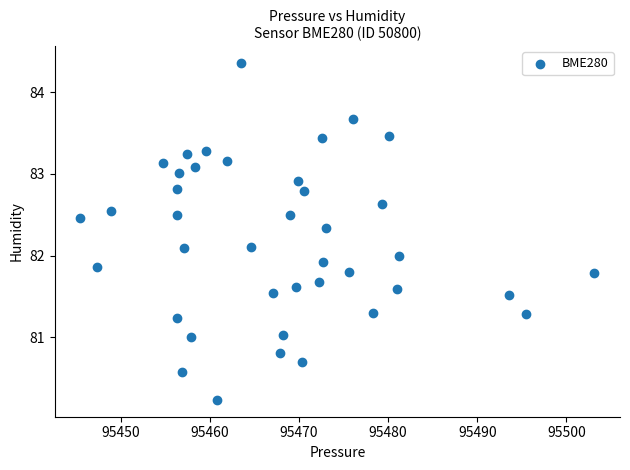

What is the range of X values (max minus min)?

57.7